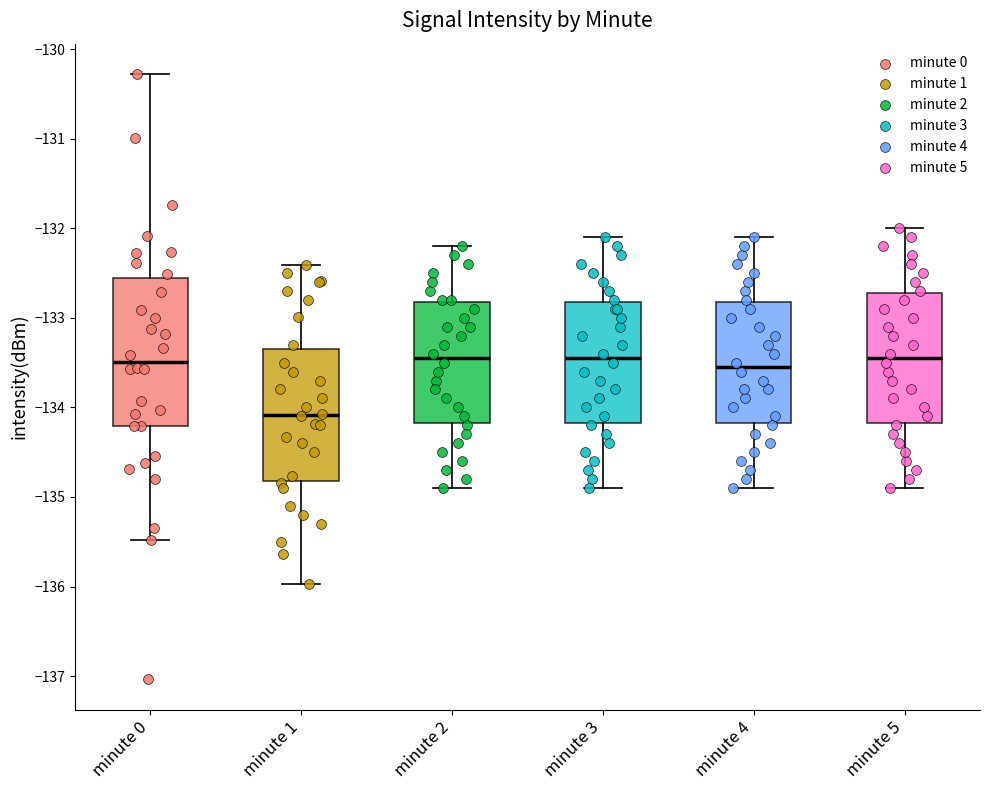

Reading left to right, transcribe this box plot: for each box, give where its median line is, the range the box spans, and where its two whiskers end, as read against the y-axis. The values are not printed on the chart, so give them approximately, as read against the axis.

minute 0: median -133.5, box -134.2 to -132.6, whiskers -135.5 to -130.3
minute 1: median -134.1, box -134.8 to -133.3, whiskers -136.0 to -132.4
minute 2: median -133.4, box -134.2 to -132.8, whiskers -134.9 to -132.2
minute 3: median -133.4, box -134.2 to -132.8, whiskers -134.9 to -132.1
minute 4: median -133.5, box -134.2 to -132.8, whiskers -134.9 to -132.1
minute 5: median -133.4, box -134.2 to -132.7, whiskers -134.9 to -132.0